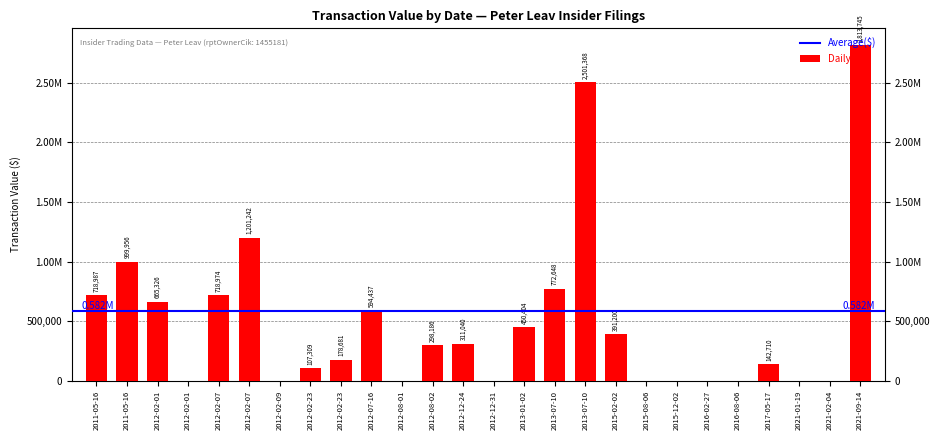

Rank the categories by value from highest to lowest.

2021-09-14, 2013-07-10, 2012-02-07, 2011-05-16, 2013-07-10, 2011-05-16, 2012-02-07, 2012-02-01, 2012-07-16, 2013-01-02, 2015-02-02, 2012-12-24, 2012-08-02, 2012-02-23, 2017-05-17, 2012-02-23, 2012-02-01, 2012-02-09, 2012-08-01, 2012-12-31, 2015-08-06, 2015-12-02, 2016-02-27, 2016-08-06, 2021-01-19, 2021-02-04